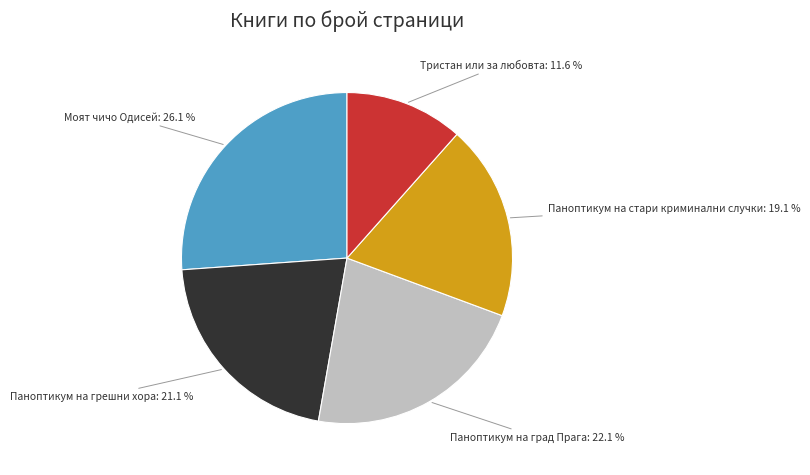

Is there any slice that represents more than half of the pie?

No